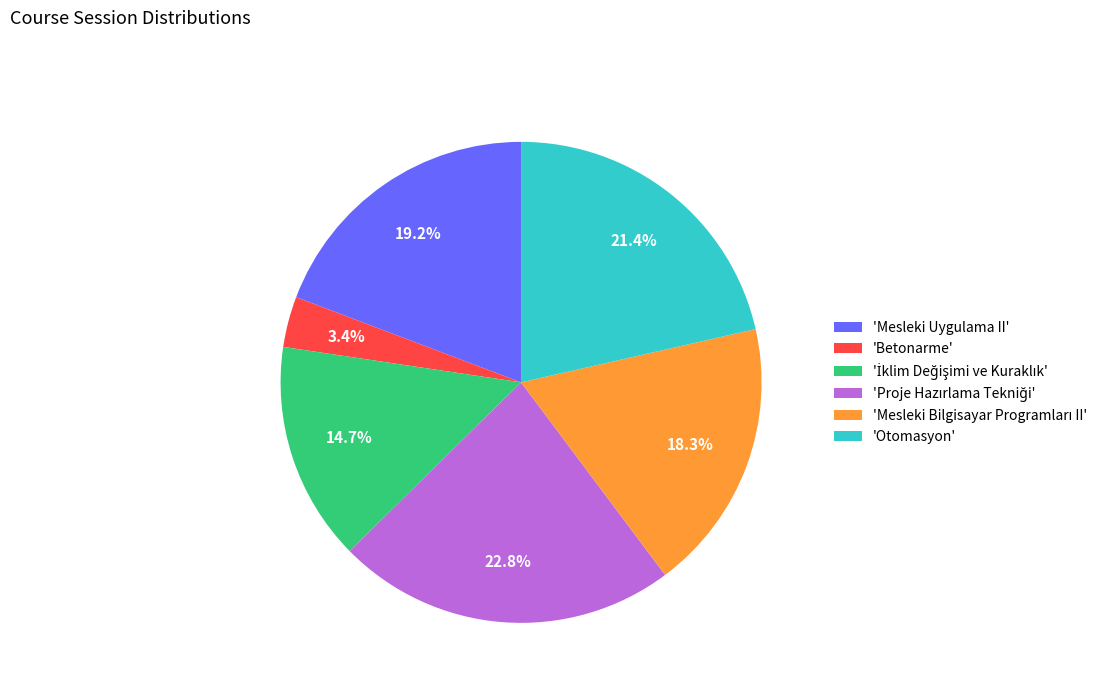

What is the smallest slice in the pie chart?

'Betonarme'